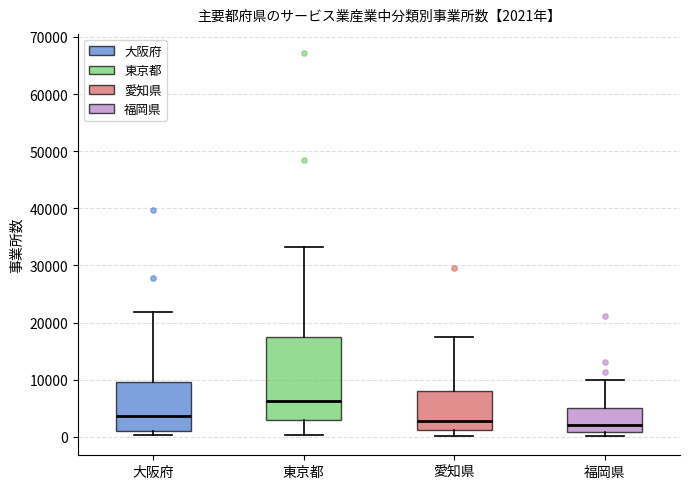

Which box's median line is the highest?

東京都